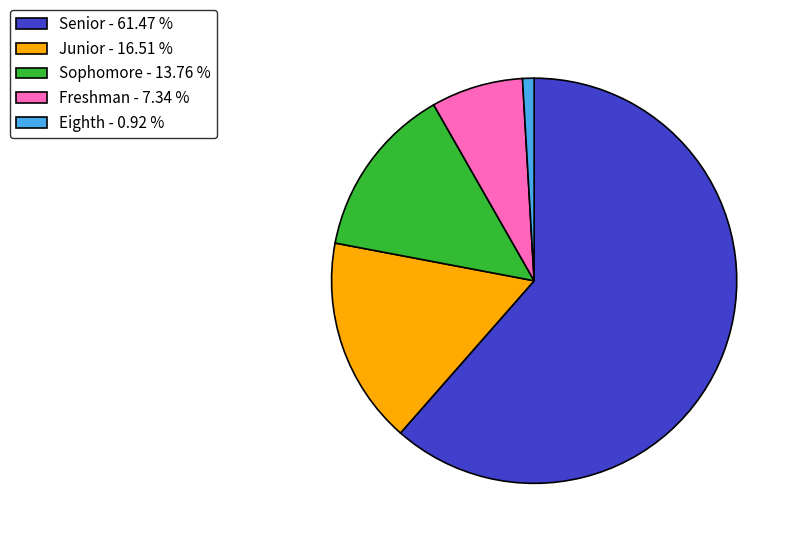

Count the number of slices in the pie.

5